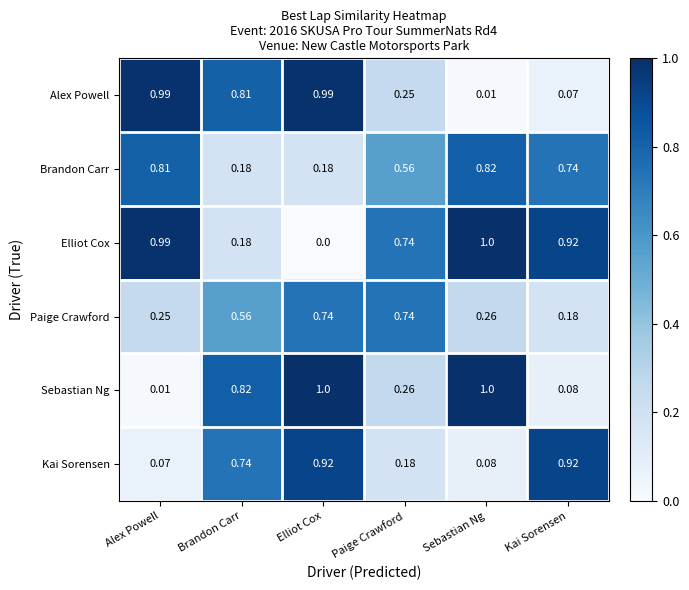

Which series has the largest range (max minus min)?

Elliot Cox